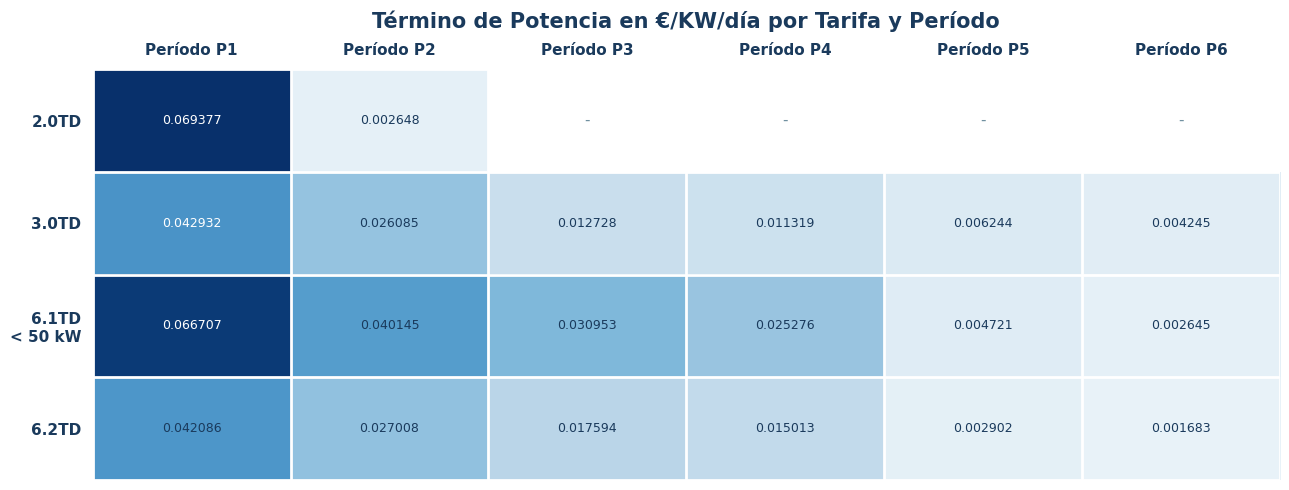

Which series has the largest total across all categories?

6.1TD < 50 kW